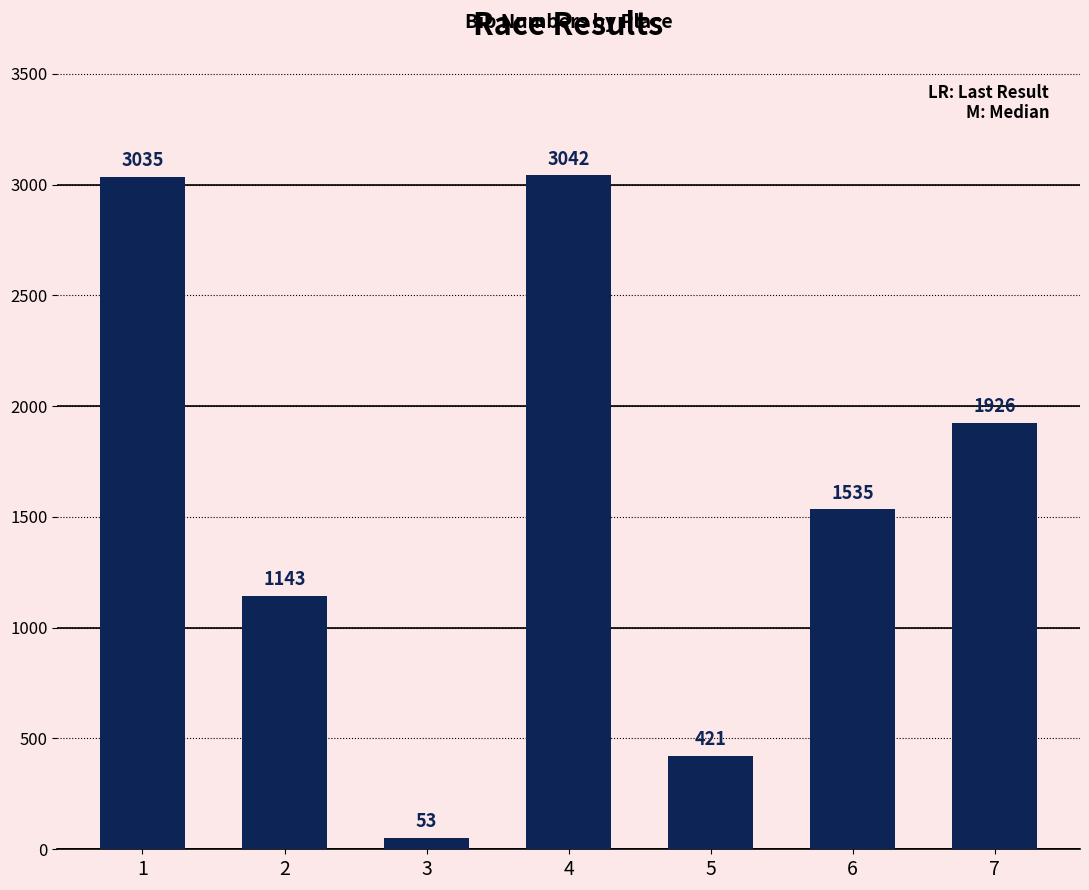

What is the difference between the values at 5 and 7?

1505